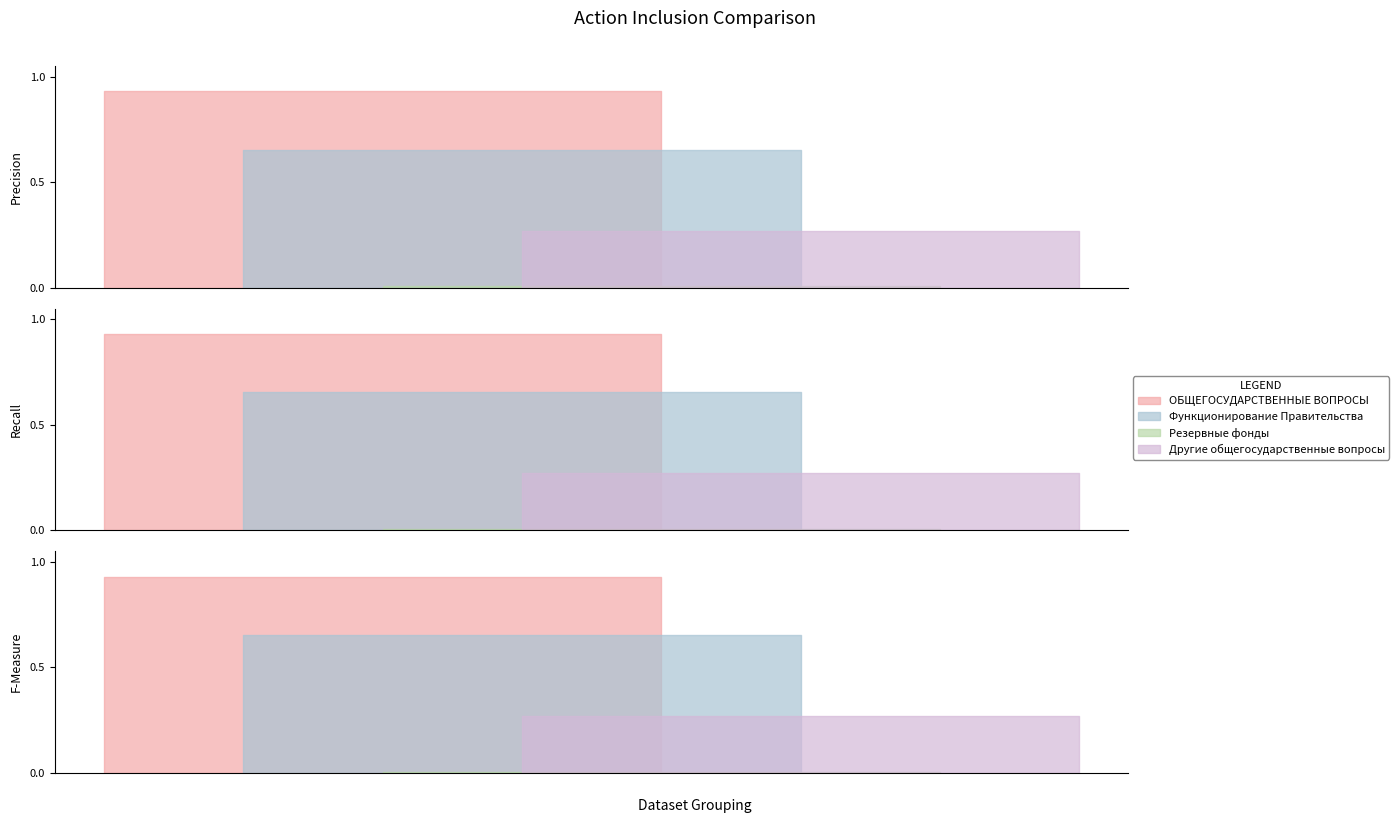

Which series has the largest total across all categories?

ОБЩЕГОСУДАРСТВЕННЫЕ ВОПРОСЫ